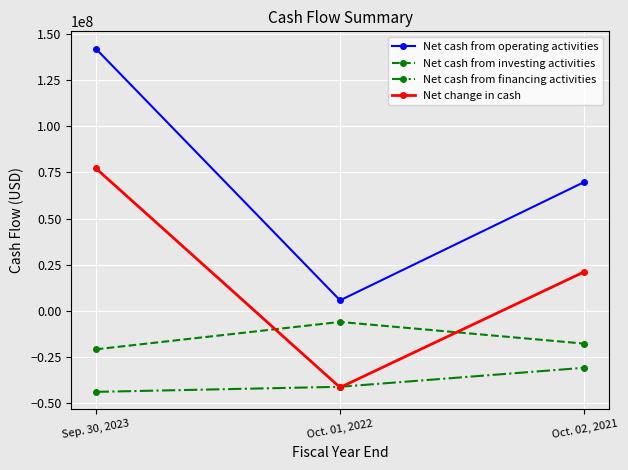

How many lines are shown in the chart?

4